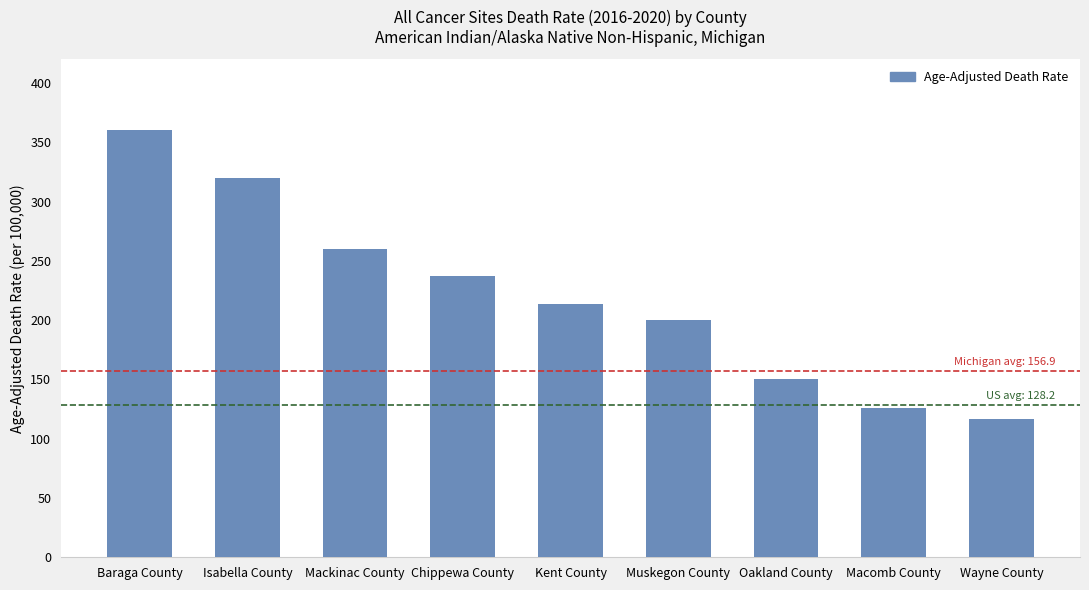

Which has a higher value, Wayne County or Mackinac County?

Mackinac County